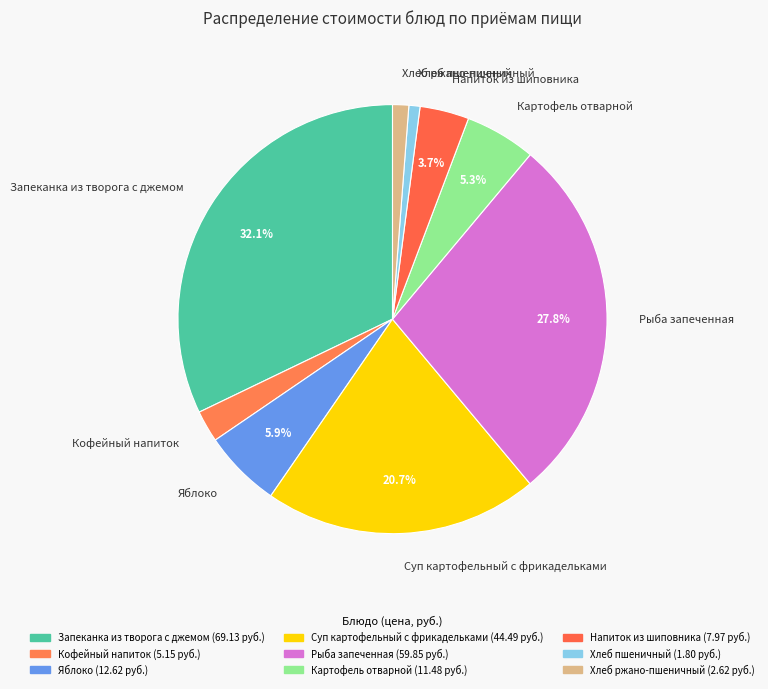

To the nearest percent, what percentage of the pie is Запеканка из творога с джемом?

32%